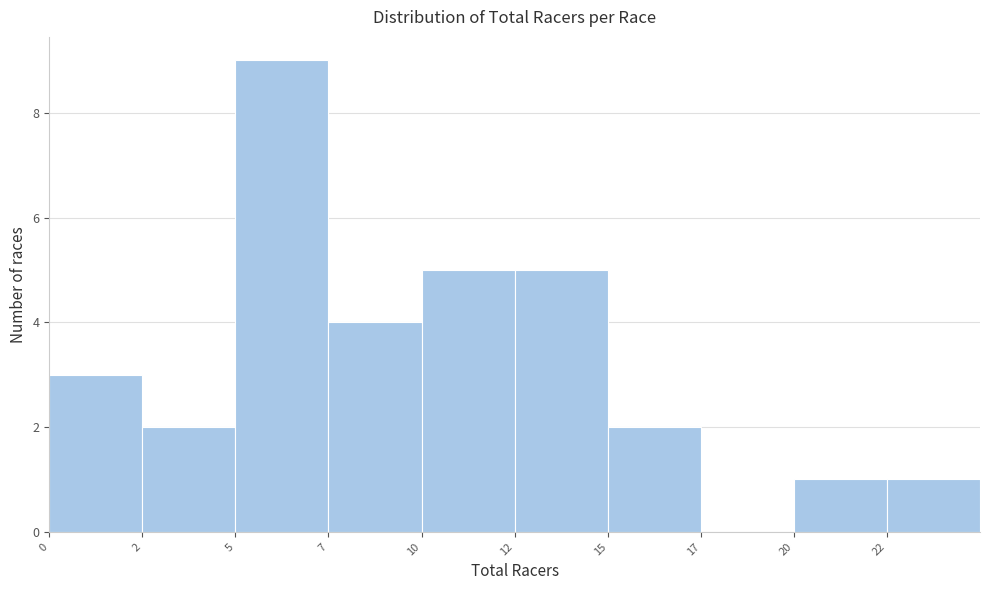

Reading right to left, what are all the values shown in this chart?

22=1	20=1	17=0	15=2	12=5	10=5	7=4	5=9	2=2	0=3